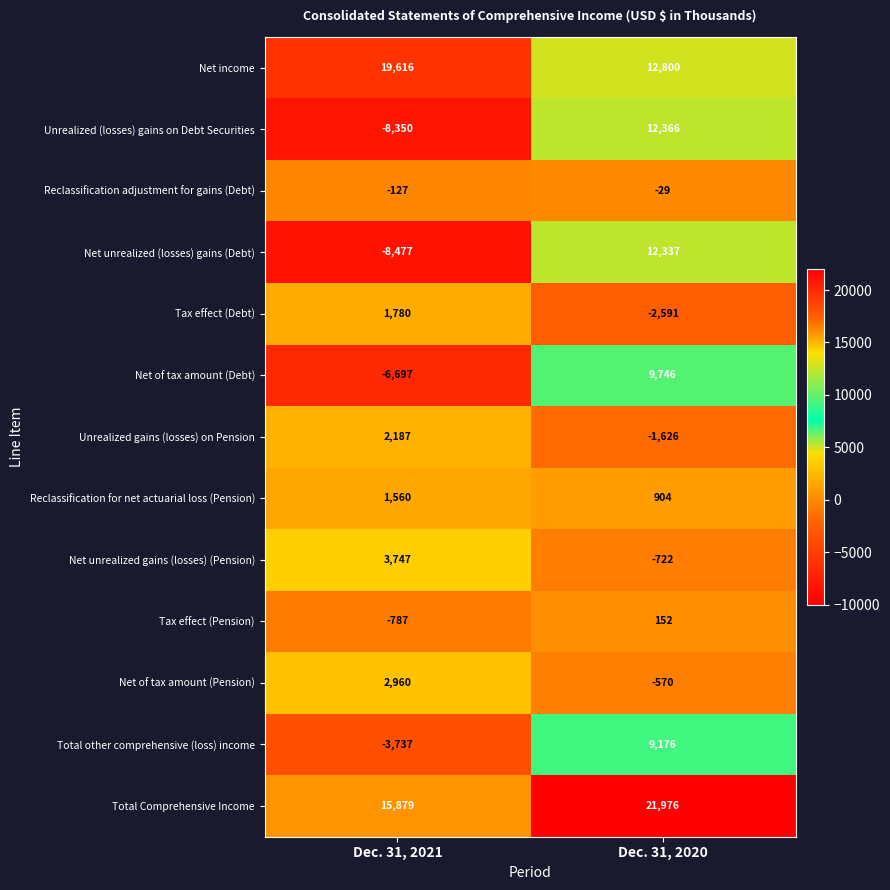

The value of Unrealized gains (losses) on Pension at Dec. 31, 2020 is -1626. True or false?

True